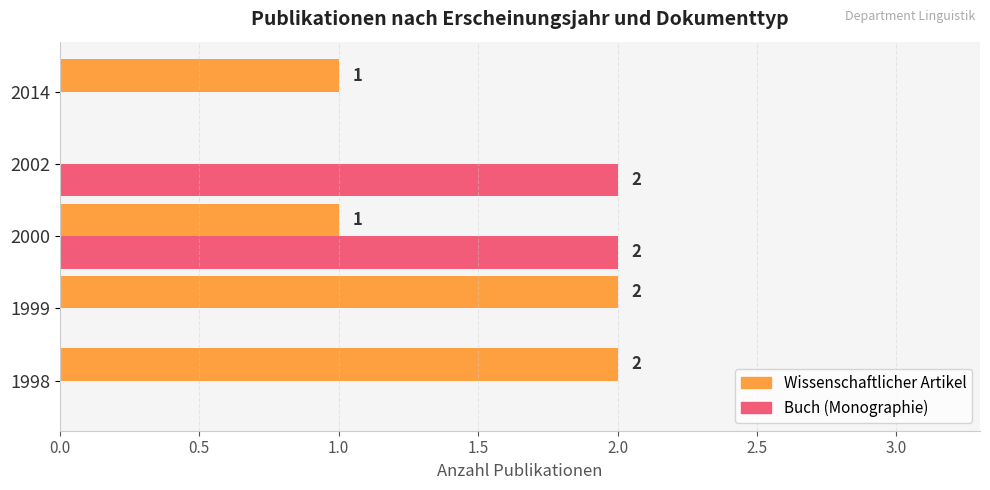

How many data points does each series have?

5